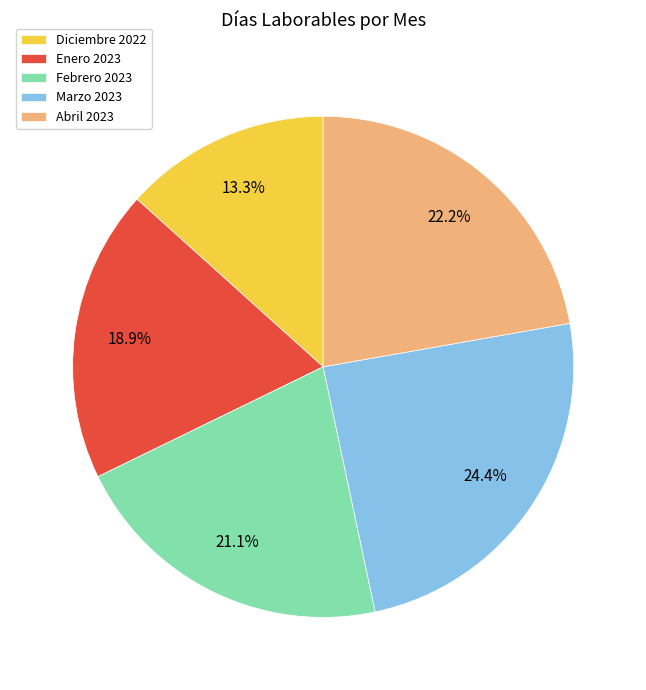

Does Diciembre 2022 account for over 50% of the chart?

No